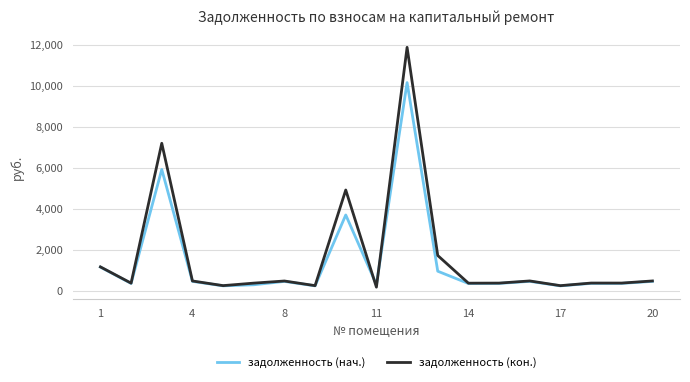

List the series in order of their peak value, highest first.

задолженность (кон.), задолженность (нач.)